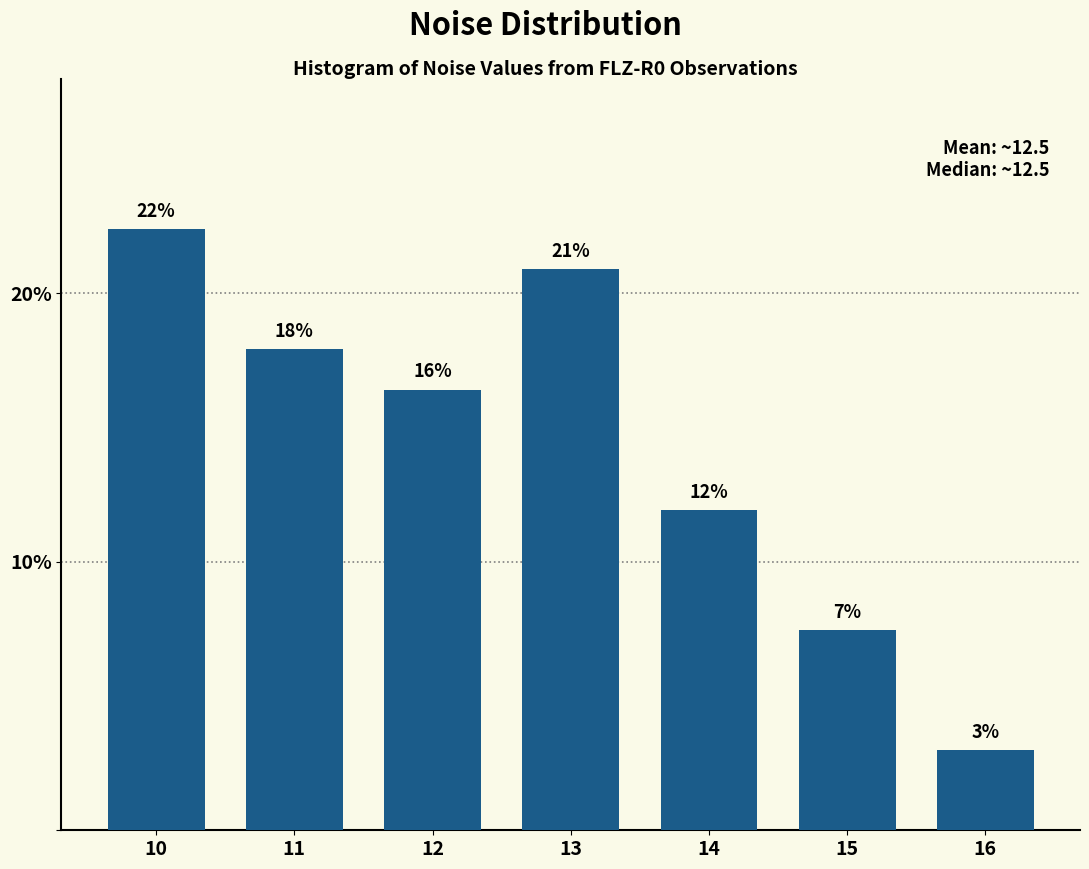

Between 12 and 11, which is larger?

11